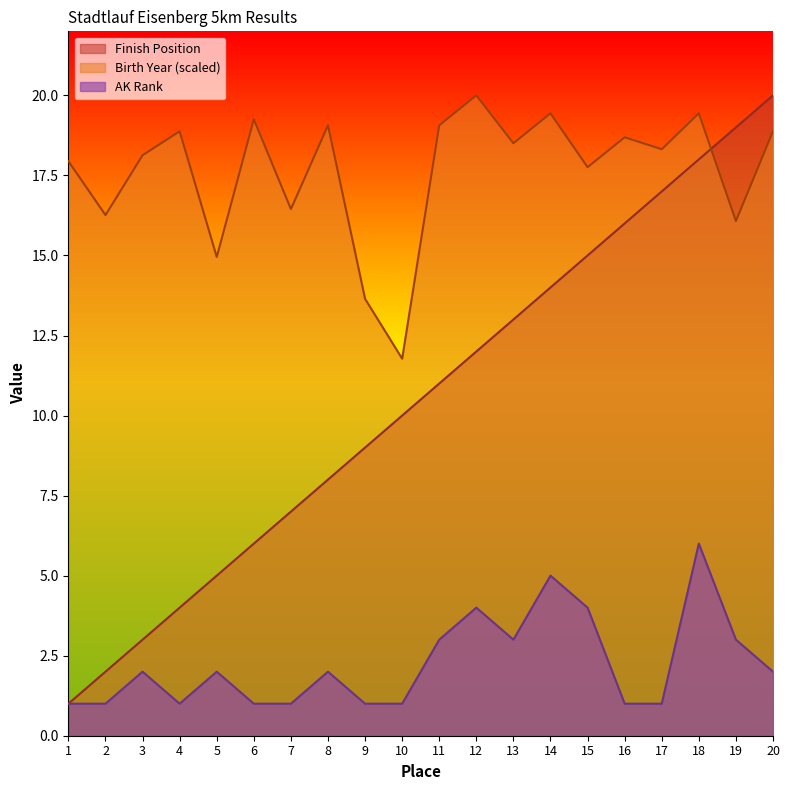

What is the difference between the maximum and minimum values in the Birth Year series?

8.2